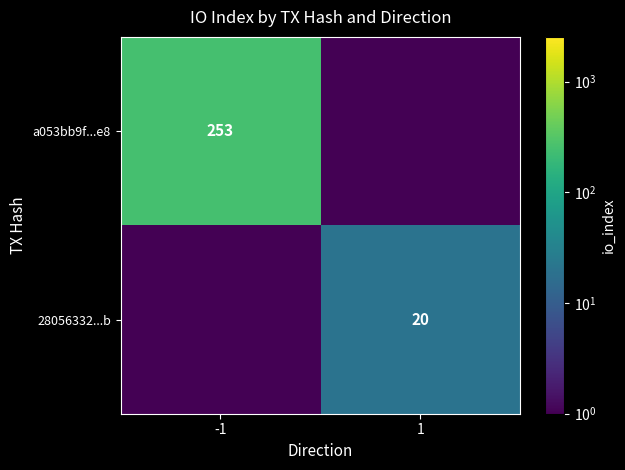

The a053bb9f...e8 series shows 78.7 at -1. True or false?

False